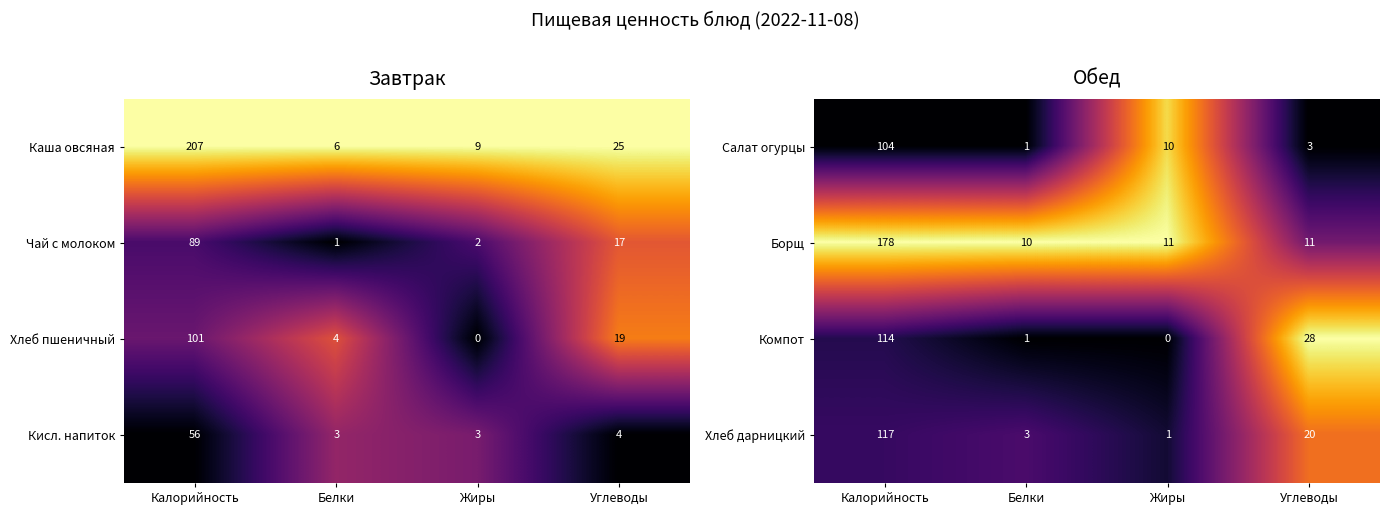

Is the value of Компот at Белки greater than the value of Салат огурцы at Жиры?

No